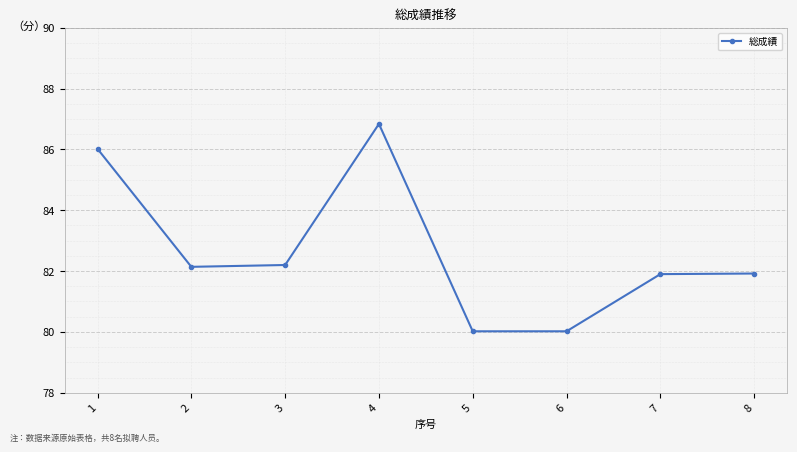

How many values exceed 82?

4